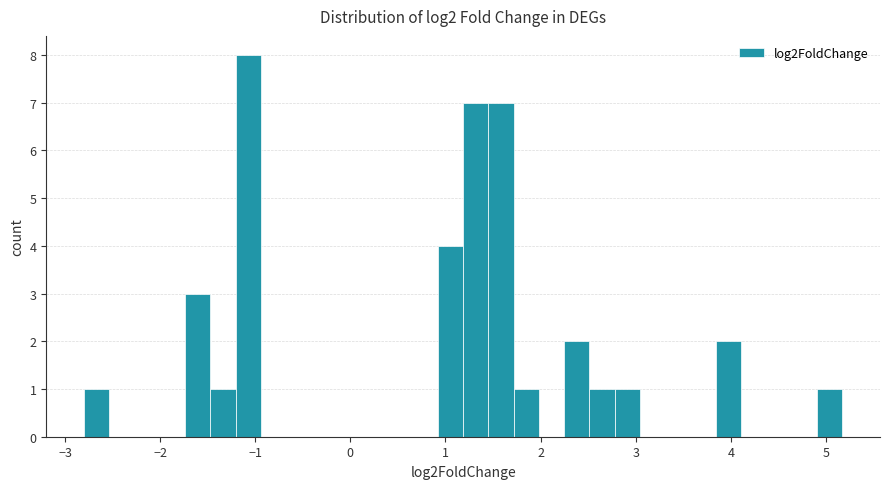

Read against the x-axis, roughly where is the centre of the tallest bar?

-1.1